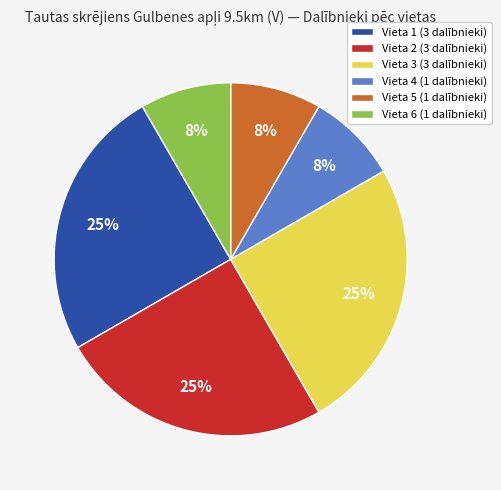

Does Vieta 4 account for over 50% of the chart?

No